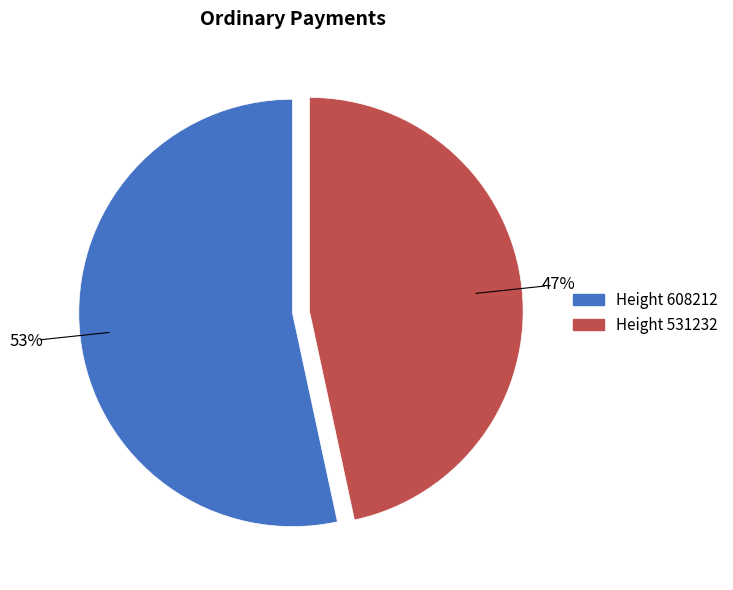

Is there a majority slice in this chart?

Yes